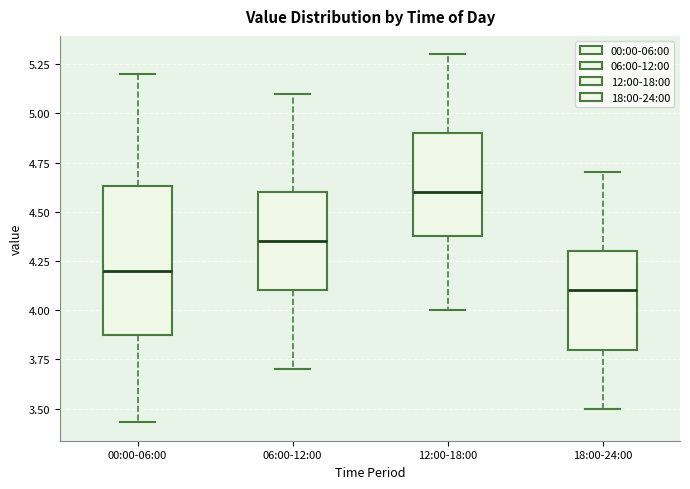

Which box's median line is the lowest?

18:00-24:00